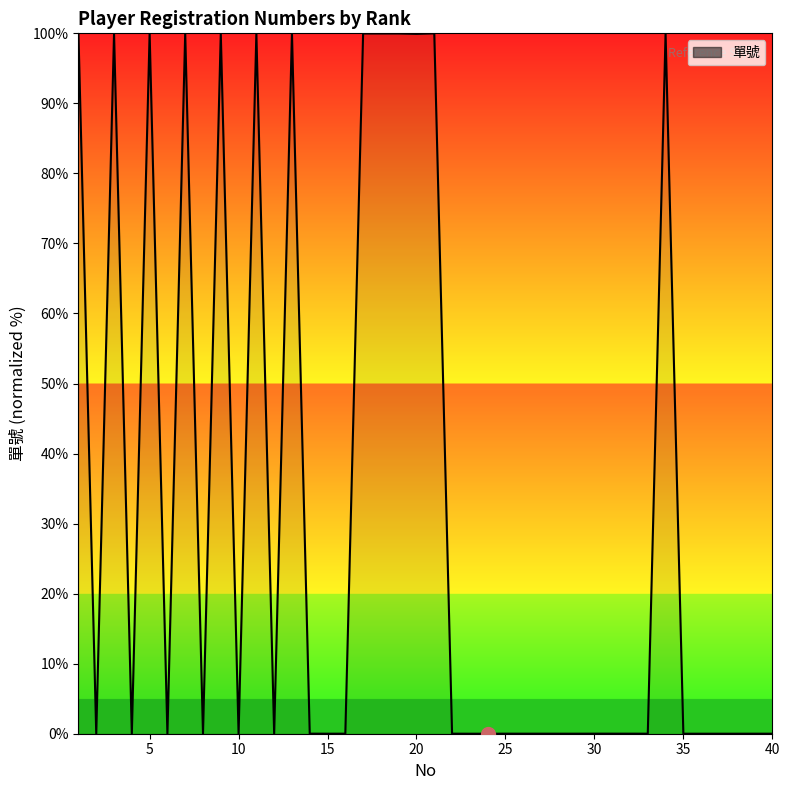

What is the difference between the maximum and minimum values?

100.0